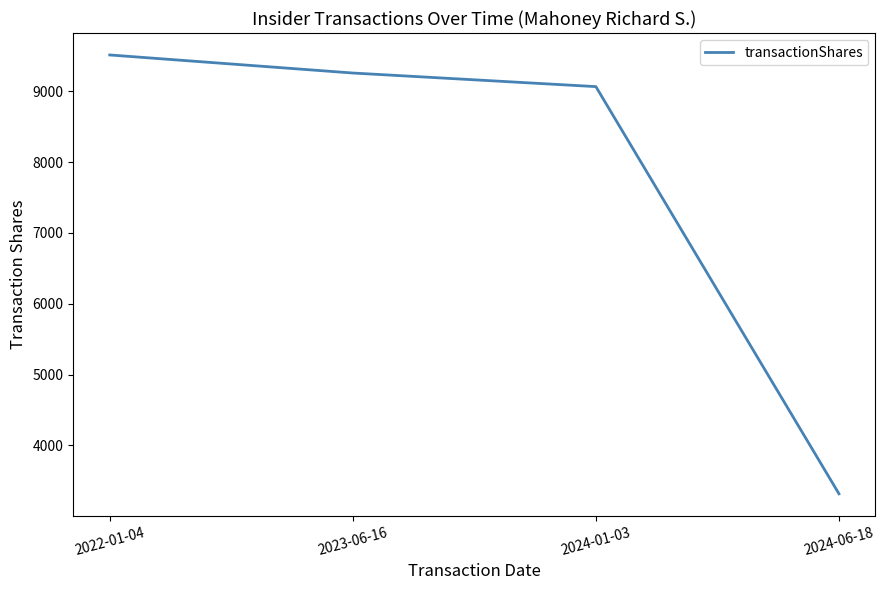

Which category has the lowest value across all series?

2024-06-18